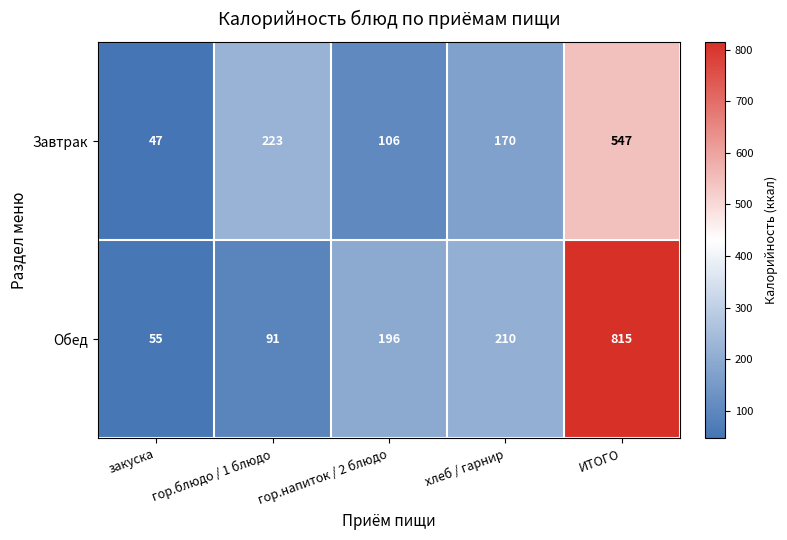

Rank the series at гор.блюдо / 1 блюдо from highest to lowest value.

Завтрак, Обед